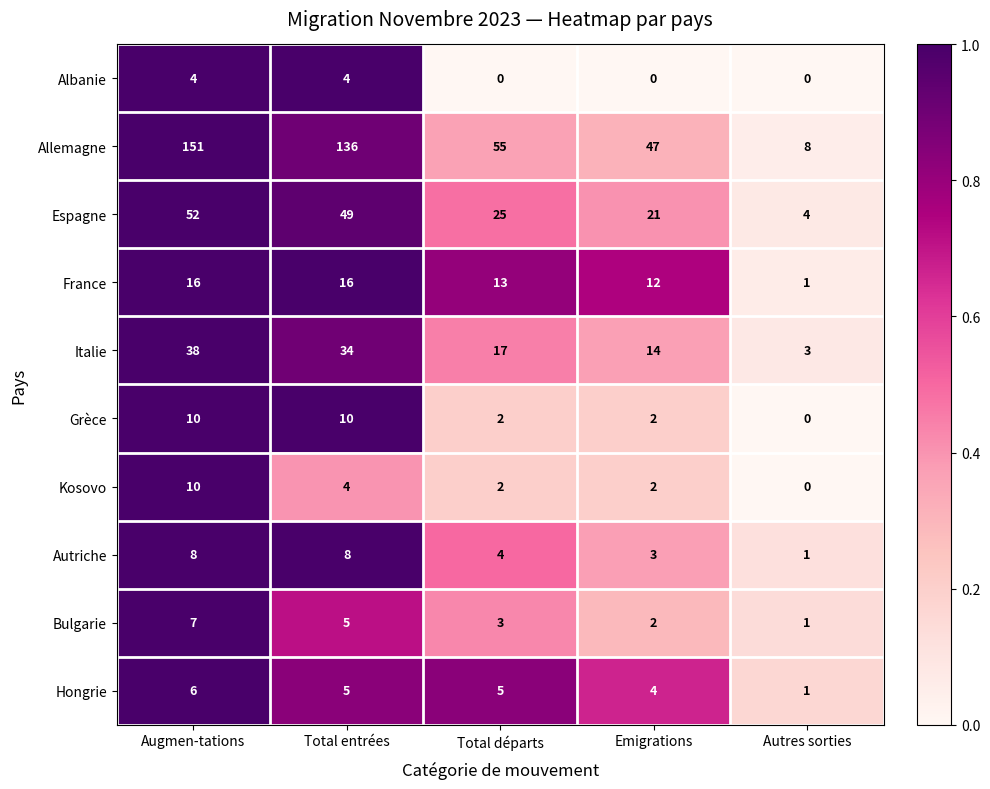

At which label does Kosovo first exceed 2?

Augmen-tations